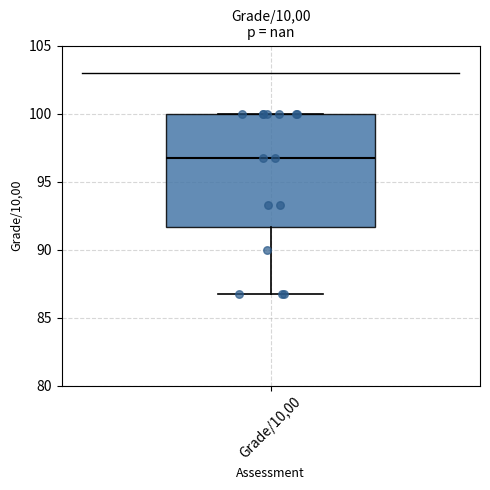

Read this box plot against the y-axis: the position of the median line, the range covered by the box, and the ends of both whiskers. The values are not printed on the chart, so give them approximately, as read against the axis.

median 96.5, box 91.5 to 100.0, whiskers 86.5 to 100.0